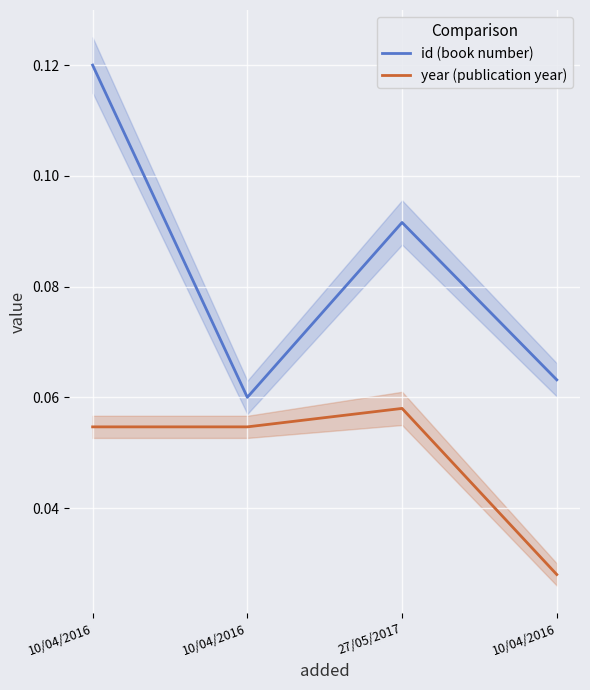

How many id (book number) values are between 0 and 1?

4